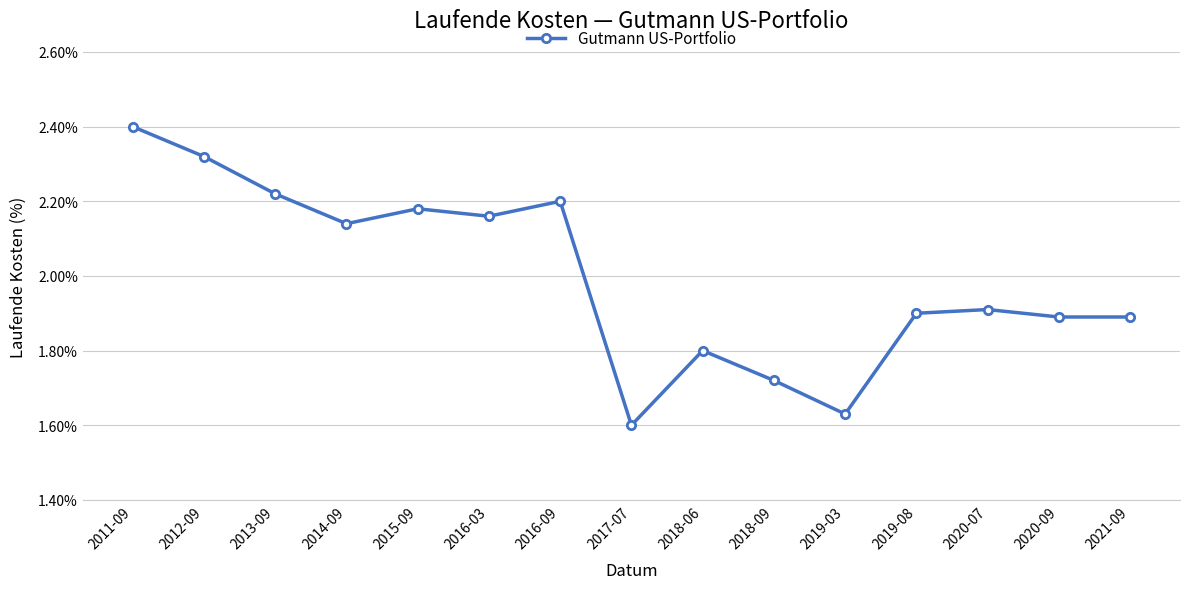

What is the sum of all values?

30.0